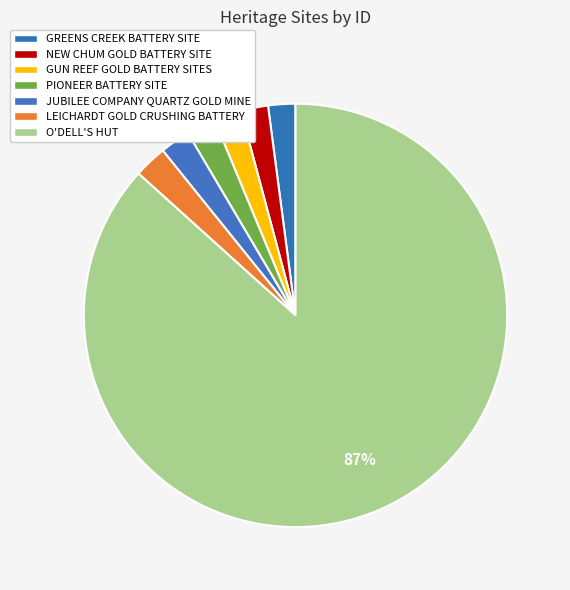

What percentage do GUN REEF GOLD BATTERY SITES and O'DELL'S HUT together represent?

88.8%